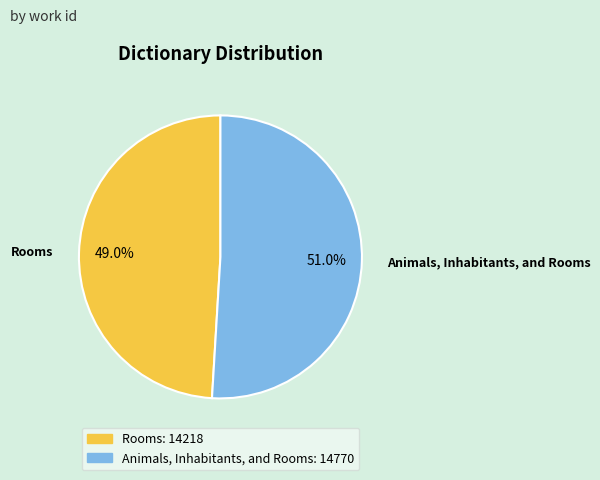

Rank the categories by value from lowest to highest.

Rooms, Animals, Inhabitants, and Rooms